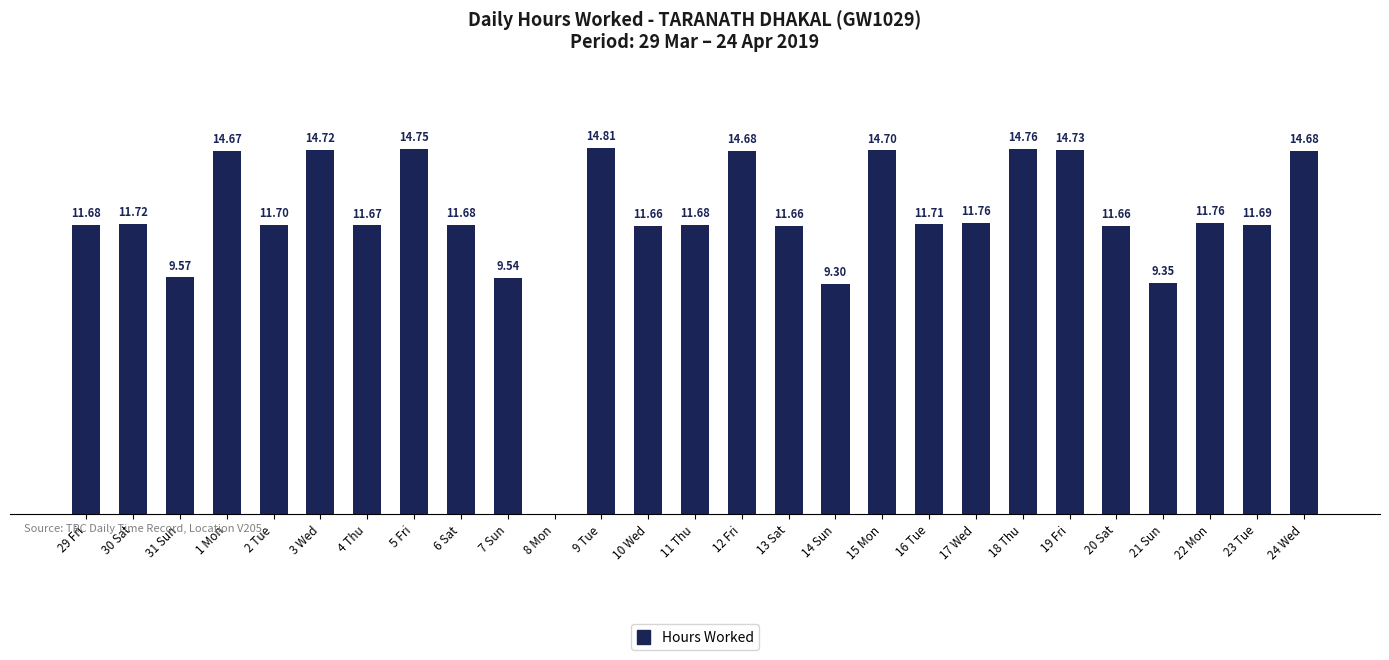

At which label does the data first exceed 11?

29 Fri